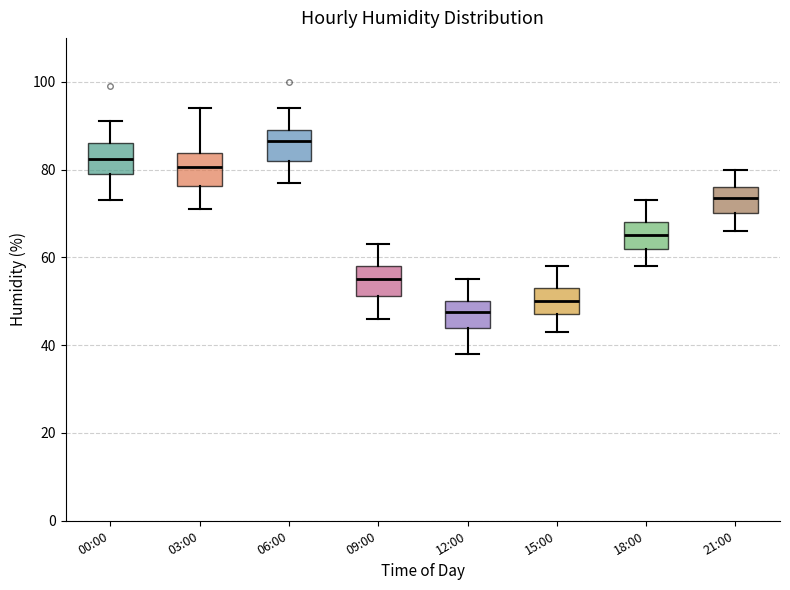

Reading left to right, read every box against the y-axis: the position of its median line, the range the box covers, and the ends of its whiskers. The values are not printed on the chart, so give them approximately, as read against the axis.

00:00: median 82, box 80 to 86, whiskers 74 to 92
03:00: median 80, box 76 to 84, whiskers 72 to 94
06:00: median 86, box 82 to 90, whiskers 78 to 94
09:00: median 56, box 52 to 58, whiskers 46 to 64
12:00: median 48, box 44 to 50, whiskers 38 to 56
15:00: median 50, box 48 to 54, whiskers 44 to 58
18:00: median 66, box 62 to 68, whiskers 58 to 74
21:00: median 74, box 70 to 76, whiskers 66 to 80